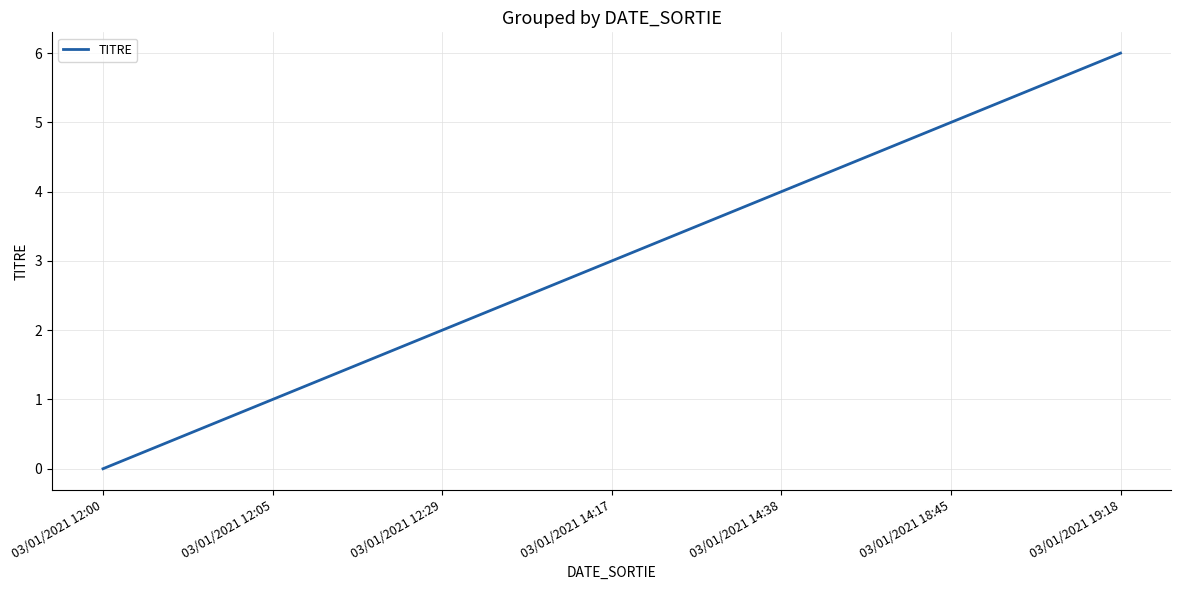

List the labels in order of value, largest first.

03/01/2021 19:18, 03/01/2021 18:45, 03/01/2021 14:38, 03/01/2021 14:17, 03/01/2021 12:29, 03/01/2021 12:05, 03/01/2021 12:00